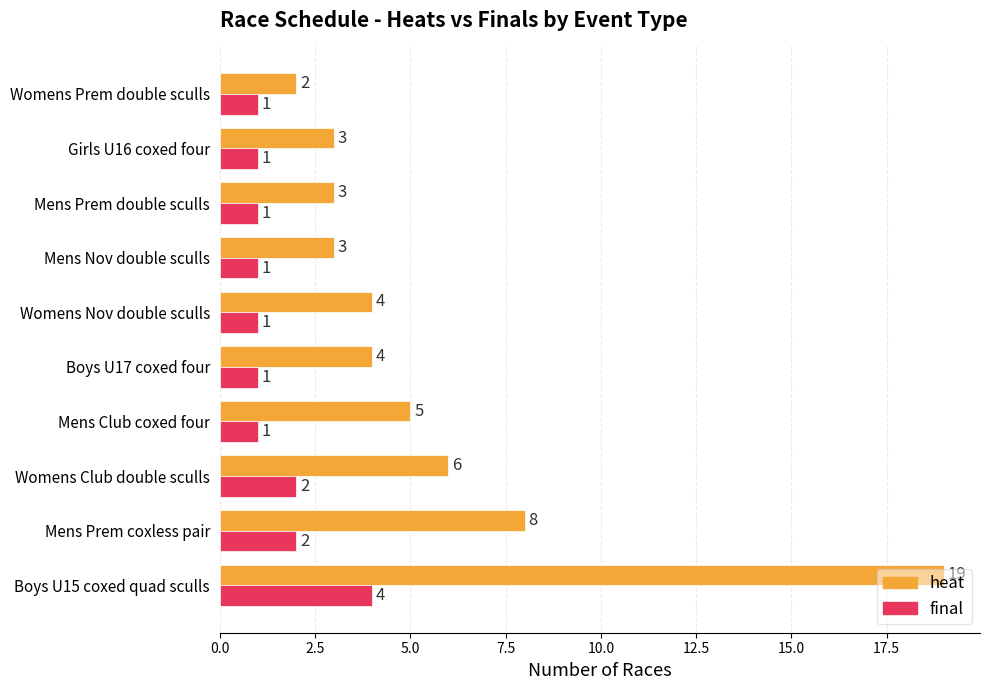

What is the maximum value shown in the chart?

19